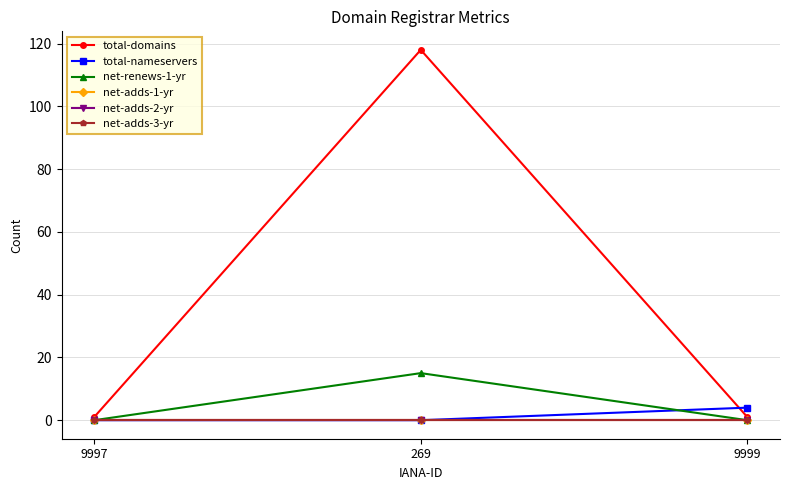

Which series changed the most between 9997 and 269?

total-domains